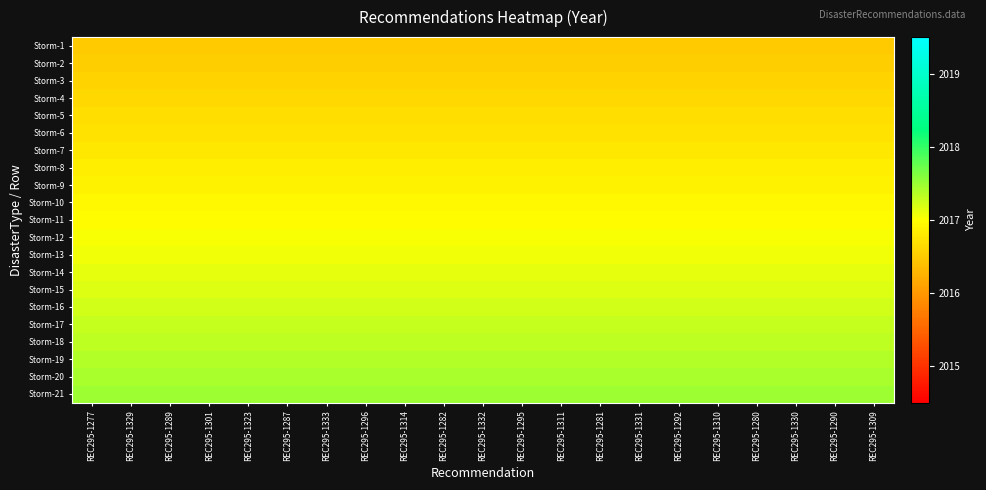

What is the difference between the highest and lowest values at REC295-1310?

1.0